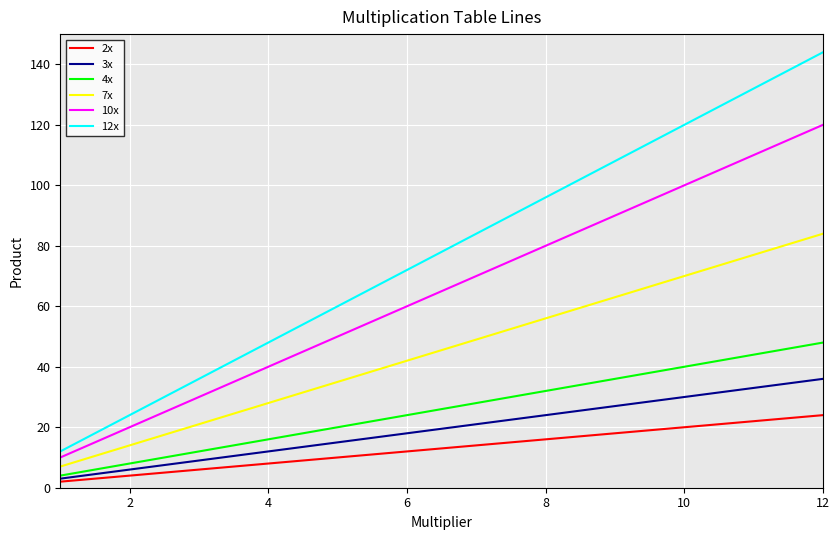

Which series has the largest total across all categories?

12x